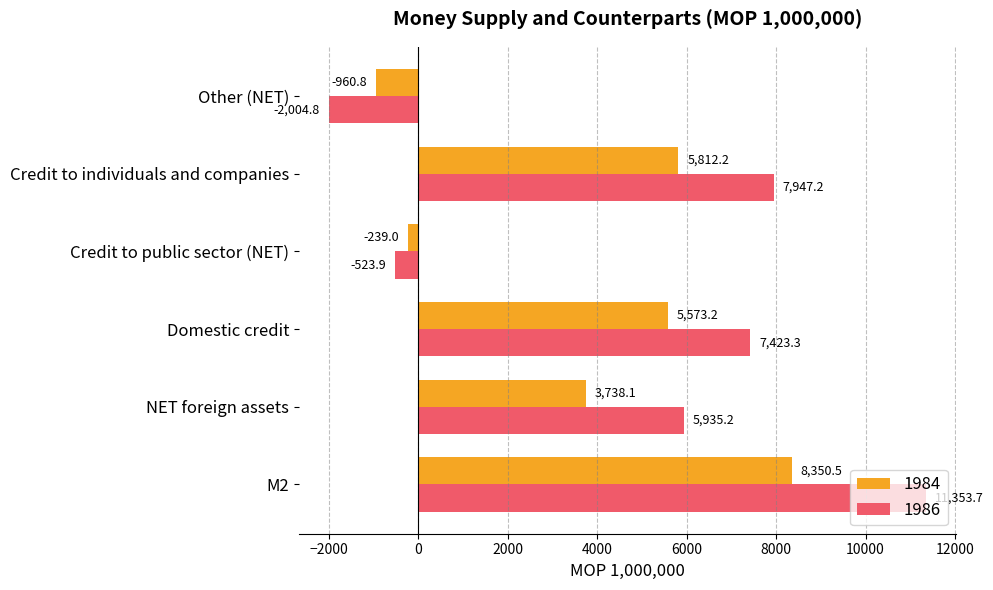

What are all the series names shown in the legend?

1984, 1986